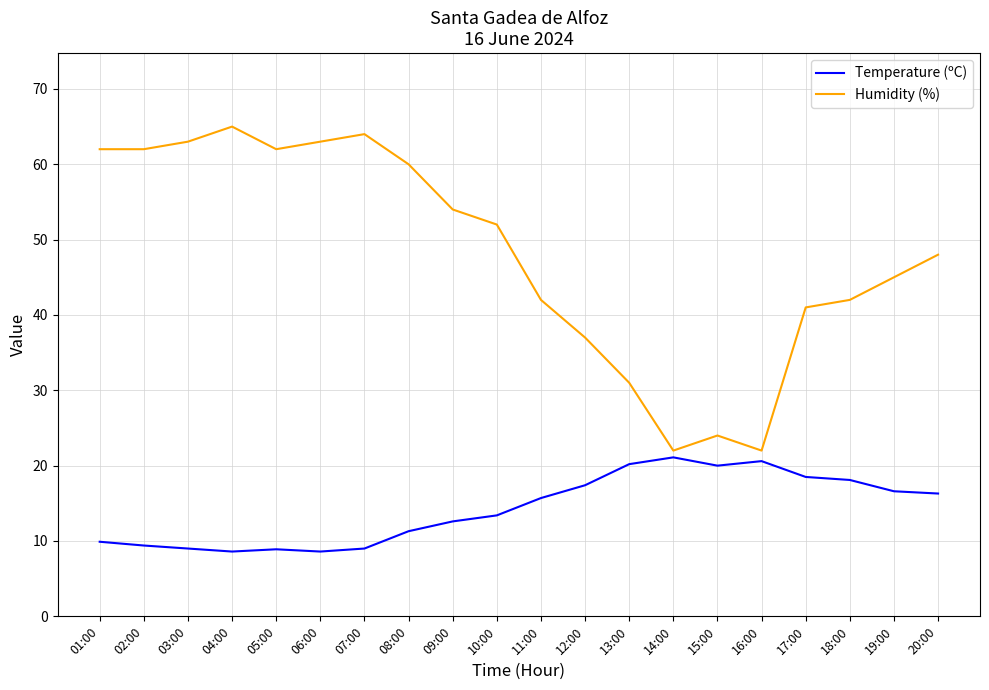

True or false: Humidity (%) has more than 2 points higher than both neighbors.

True